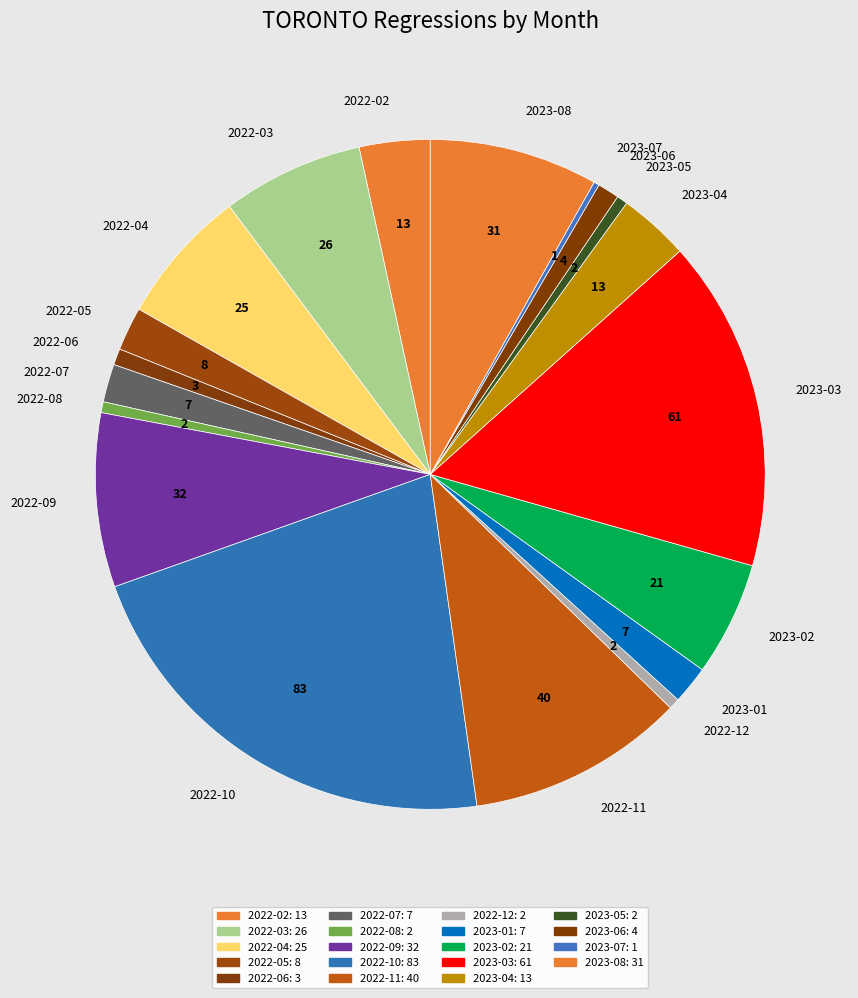

What is the ratio of the value at 2022-10 to the value at 2022-11?

2.1